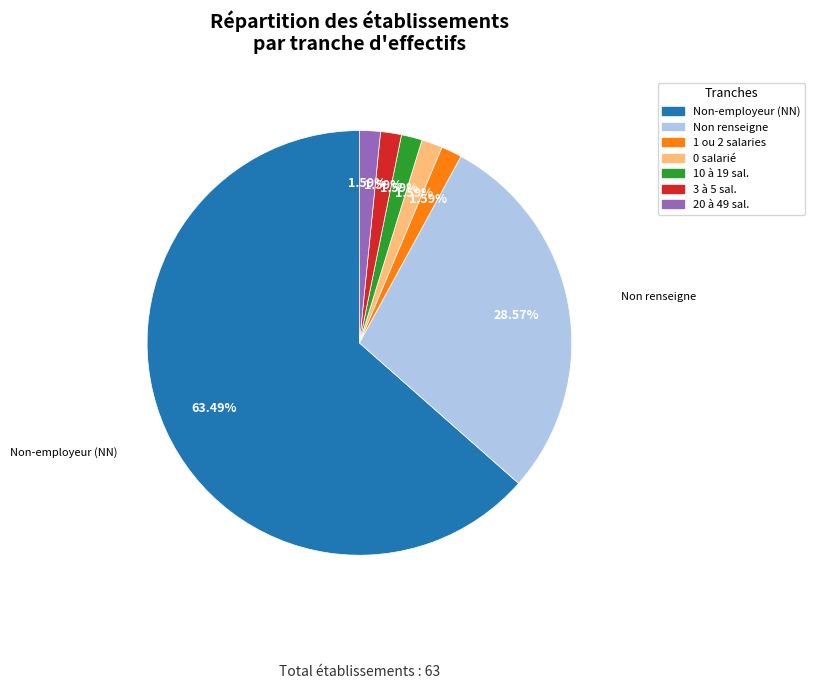

Does any single category account for the majority?

Yes